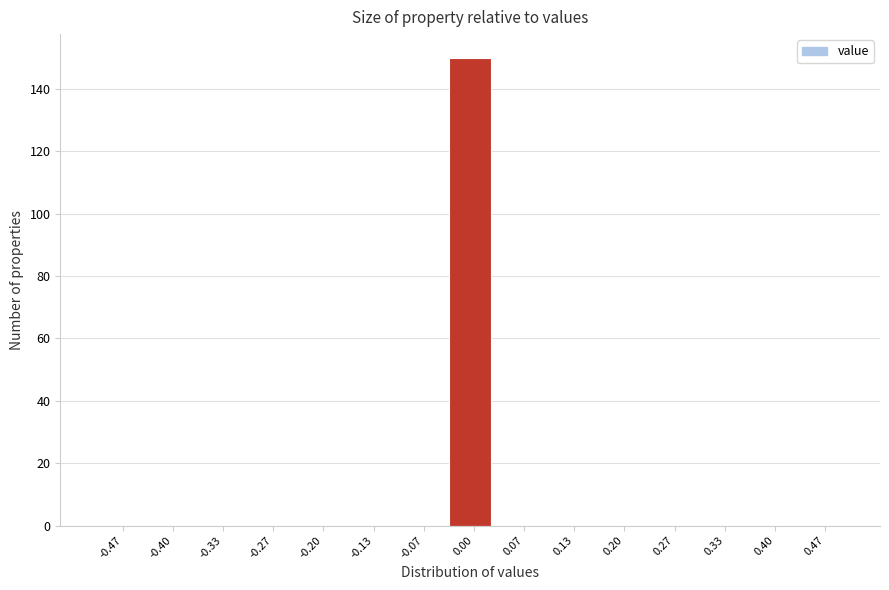

How tall is the bar that spans -0.03 to 0.03 on the x-axis? Neither the bar edges nor the heights are printed on the chart, so give them approximately, as read against the axes.

150